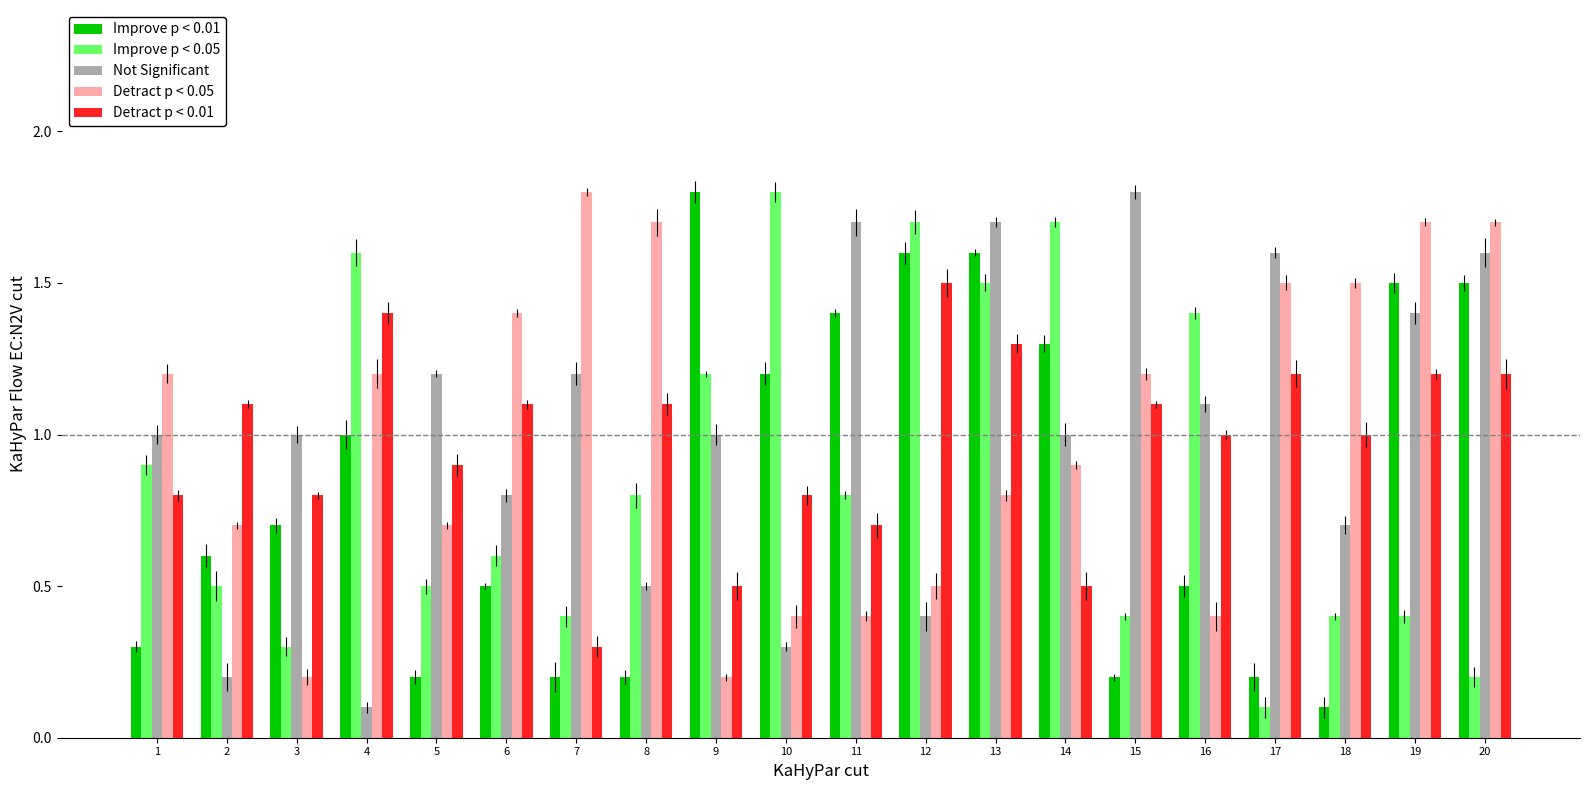

Which category has the lowest value in the Detract p < 0.01 series?

7